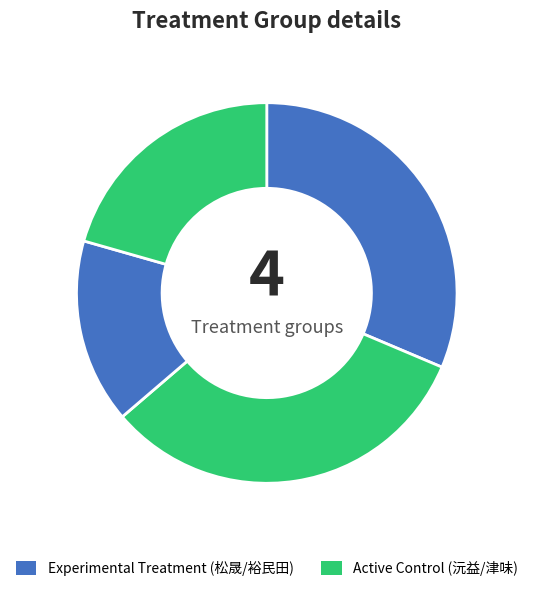

How many slices are in this pie chart?

4